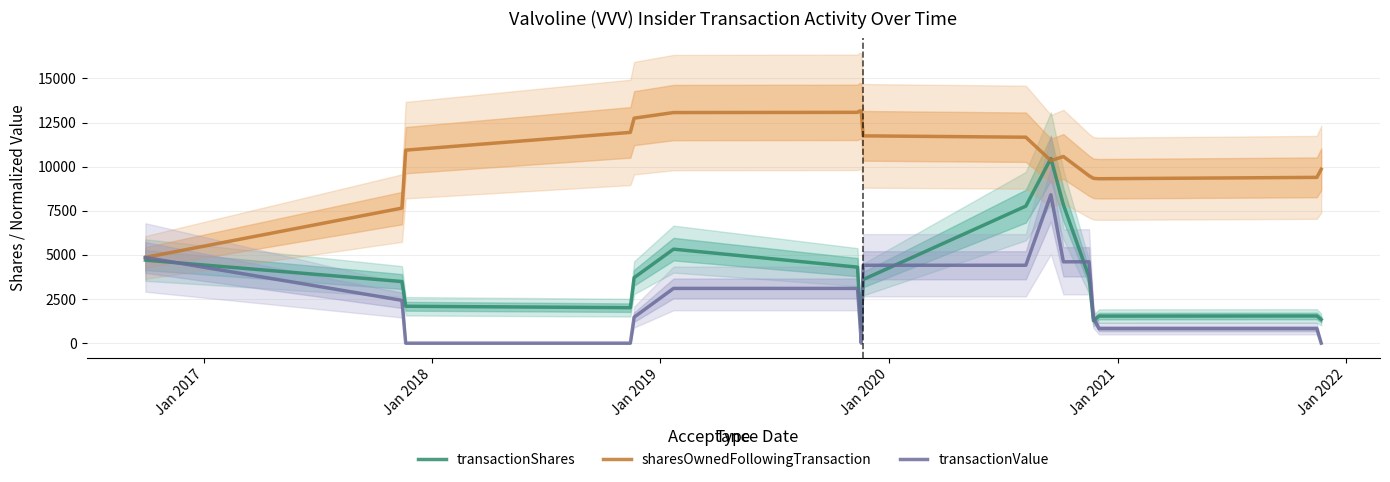

What is the sum of all transactionShares values?

67998.0